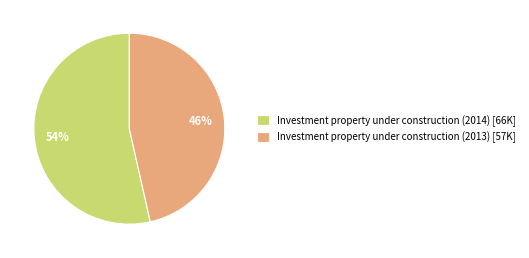

What percentage is the Investment property under construction (2013) slice, to the nearest percent?

46%